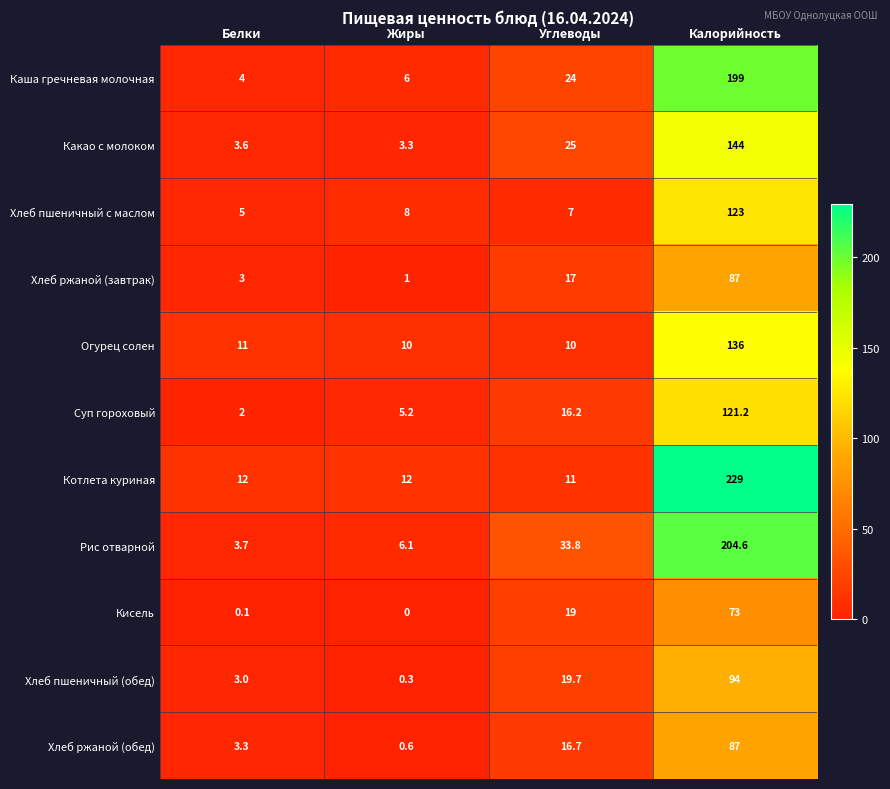

What is the difference between the highest and lowest values at Жиры?

12.0